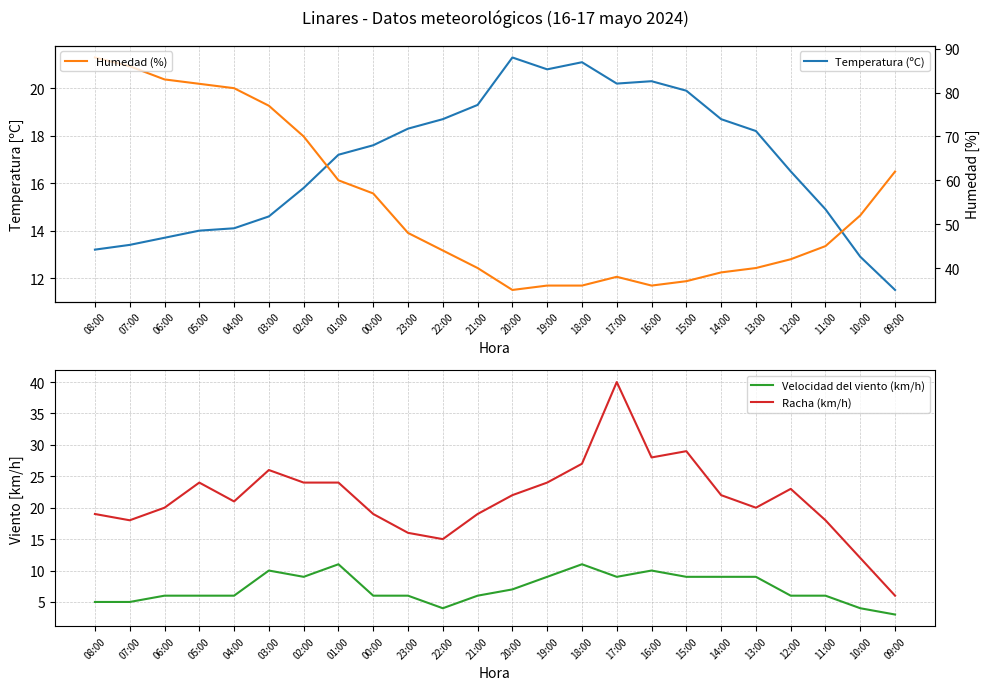

The Humedad (%) series shows 44.9 at 08:00. True or false?

False